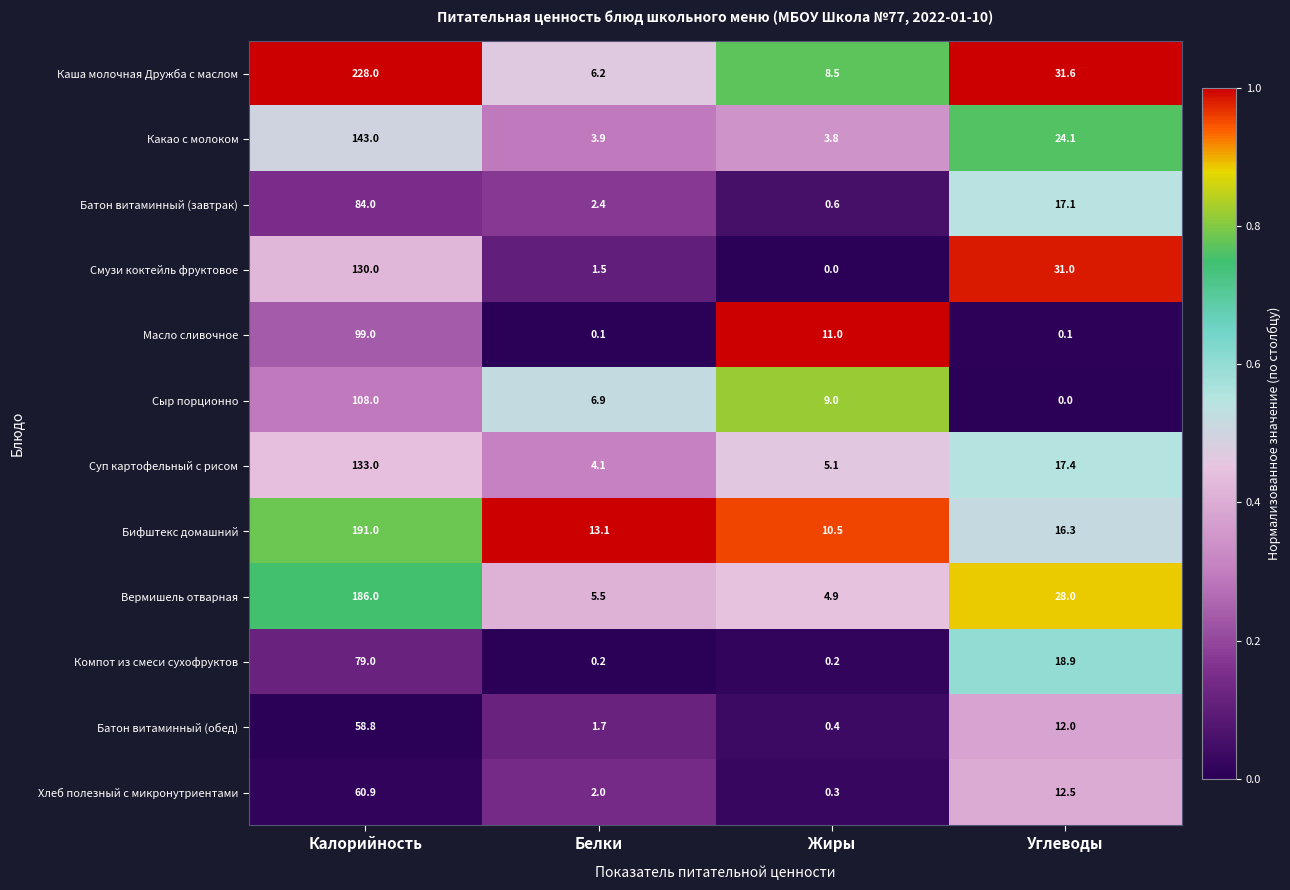

True or false: Масло сливочное has a value of 153.0 at Калорийность.

False